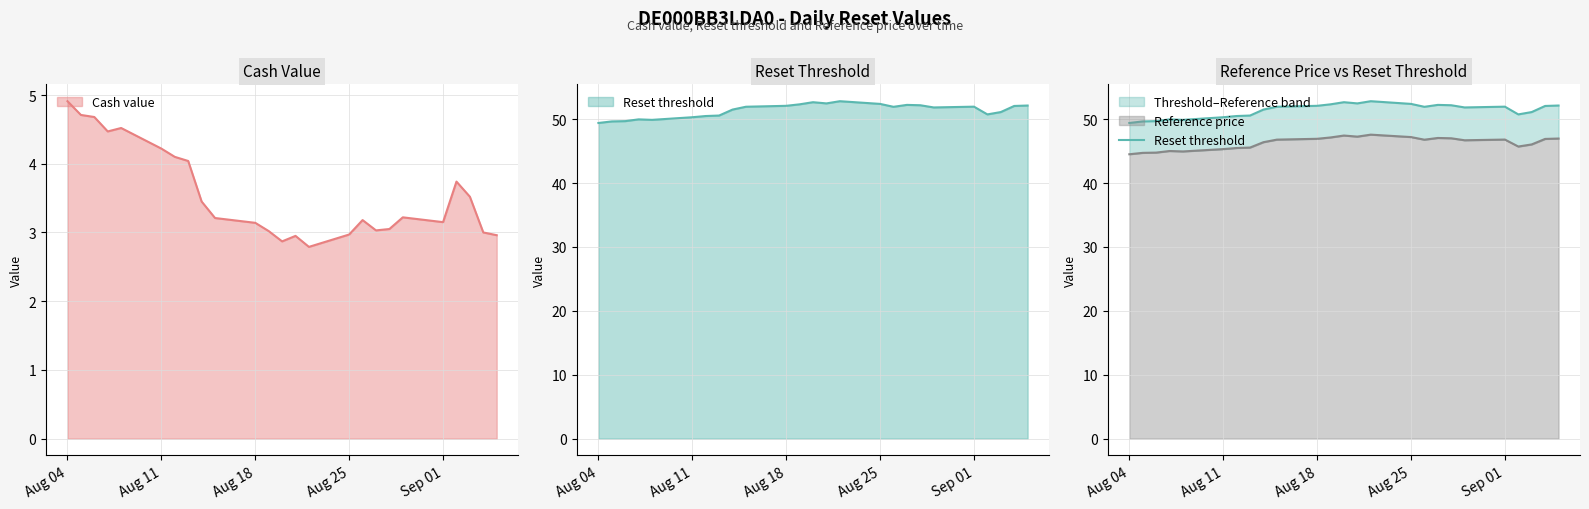

Which category has the highest value in the Cash value series?

Aug 04